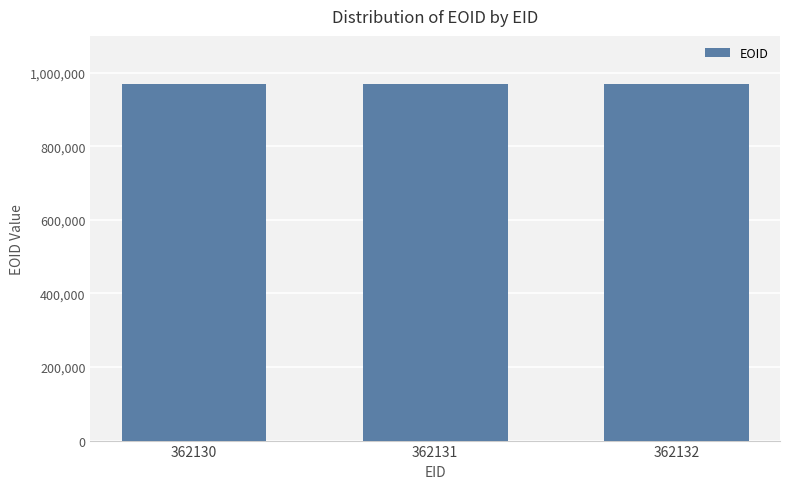

Approximately how many times larger is the value at 362132 compared to 362130?

1.0